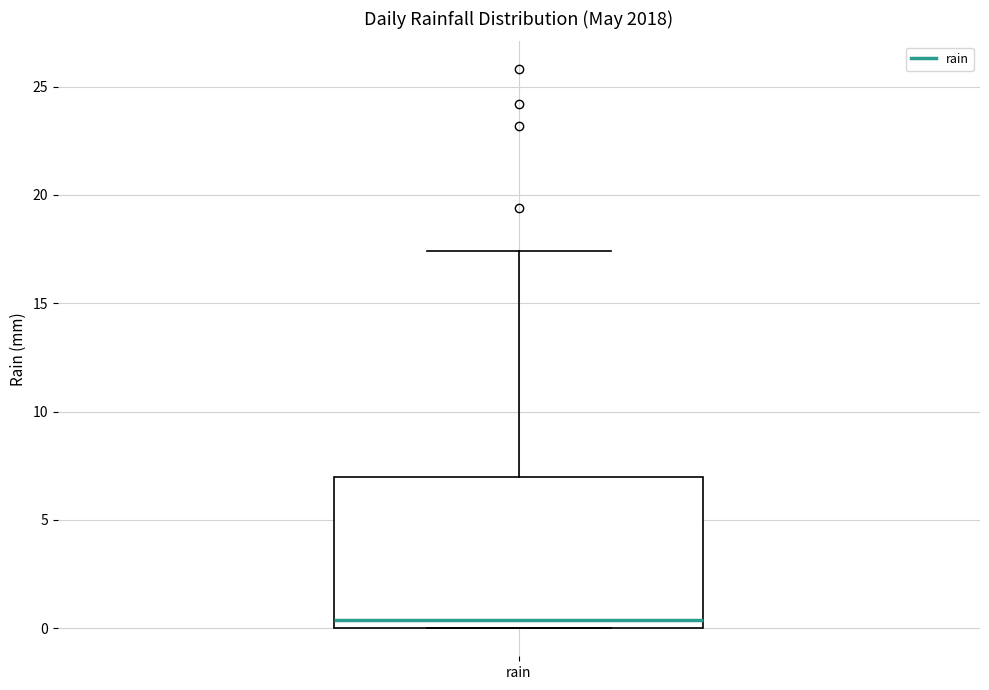

Where does the upper whisker of the box for rain end on the y-axis? The values are not printed on the chart, so give them approximately, as read against the axis.

17.5